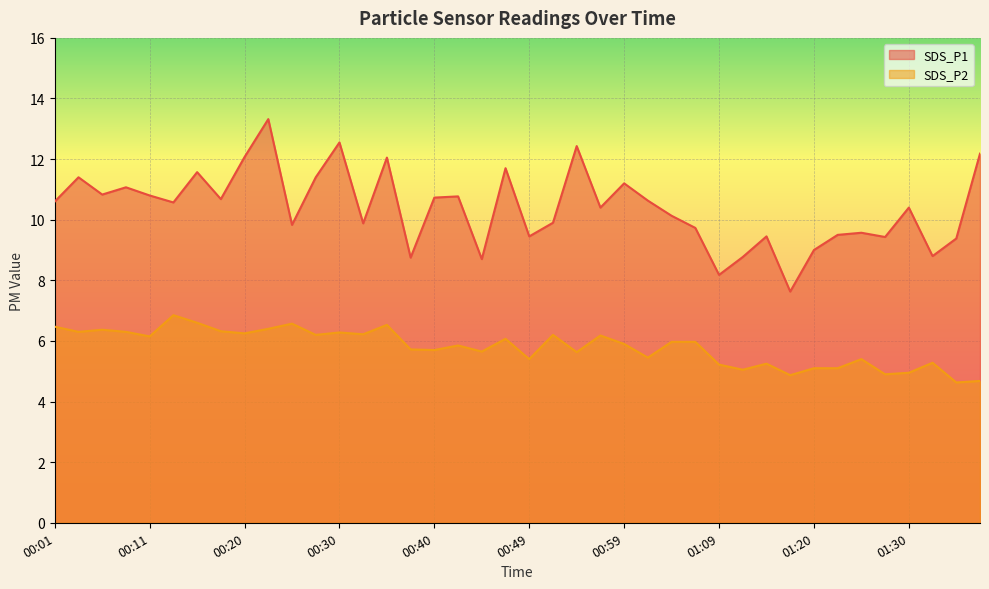

At which category does SDS_P2 reach its first local valley?

00:03